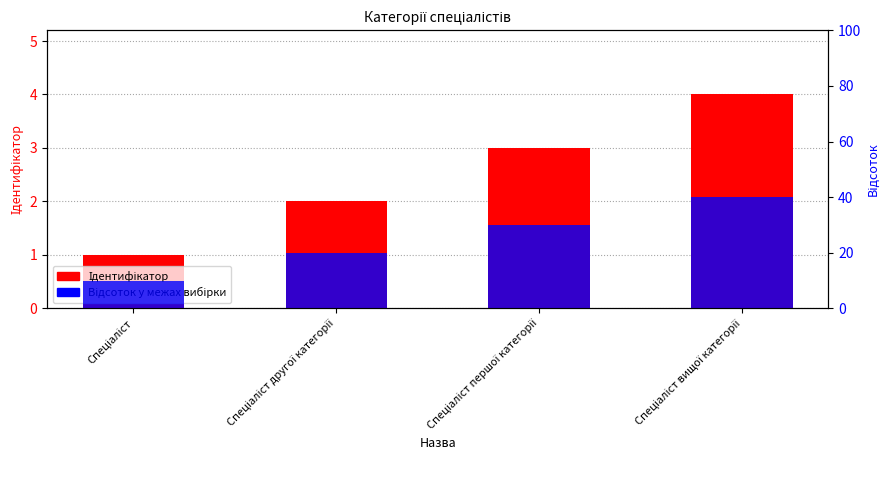

How many Ідентифікатор values are between 2 and 4?

3